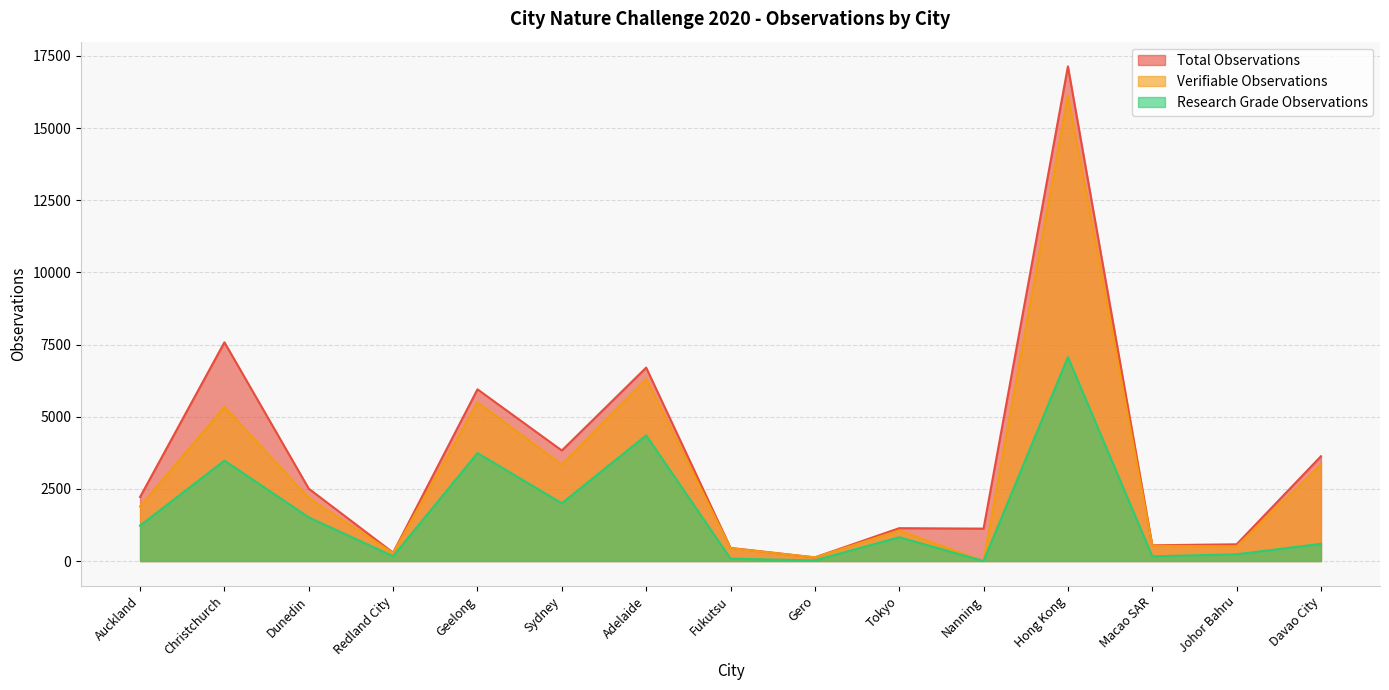

Which has a higher value, Macao SAR or Sydney?

Sydney